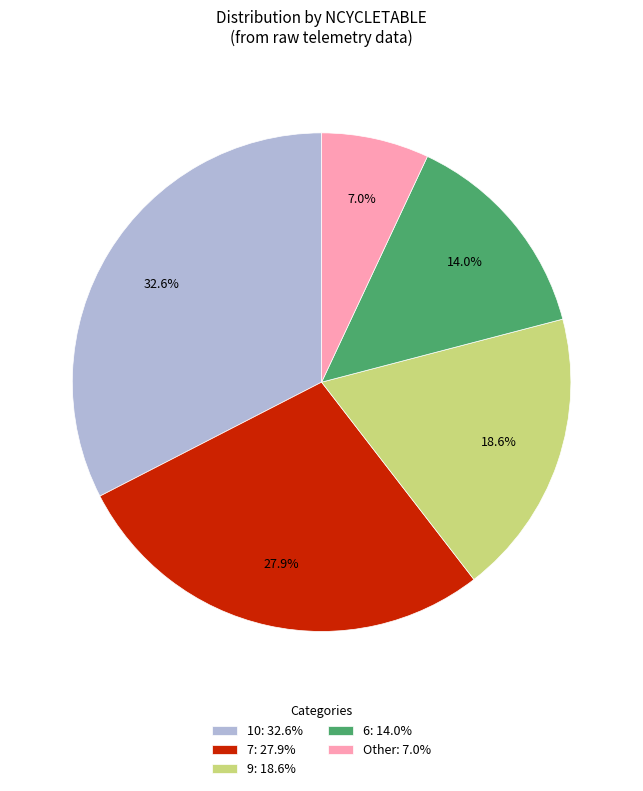

What is the ratio of the value at 9: 18.6% to the value at 10: 32.6%?

0.6